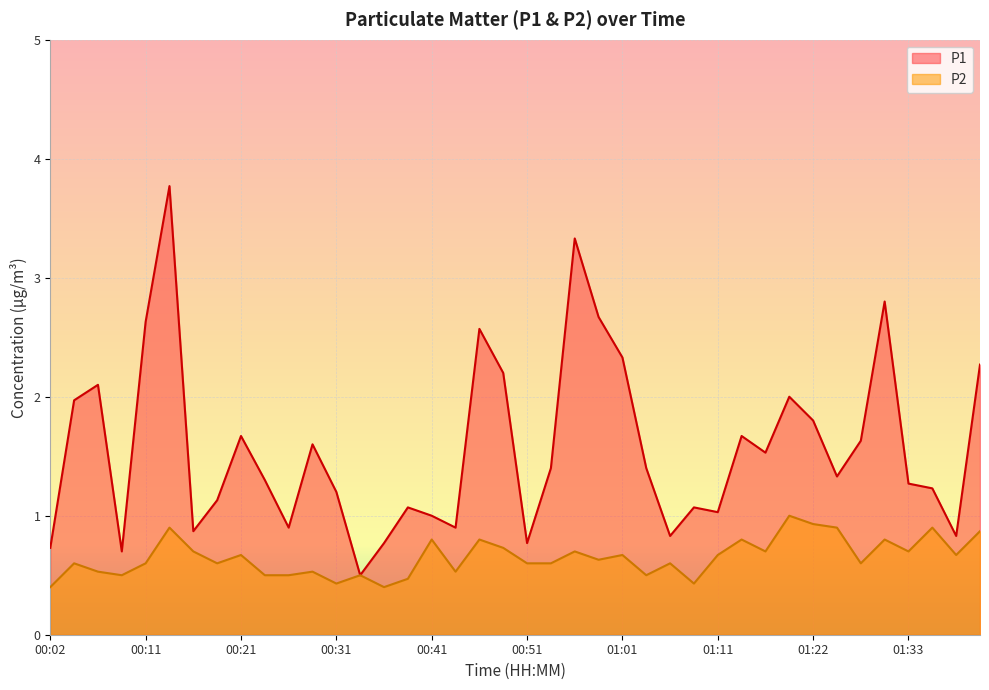

Which category has the lowest value in the P1 series?

00:33